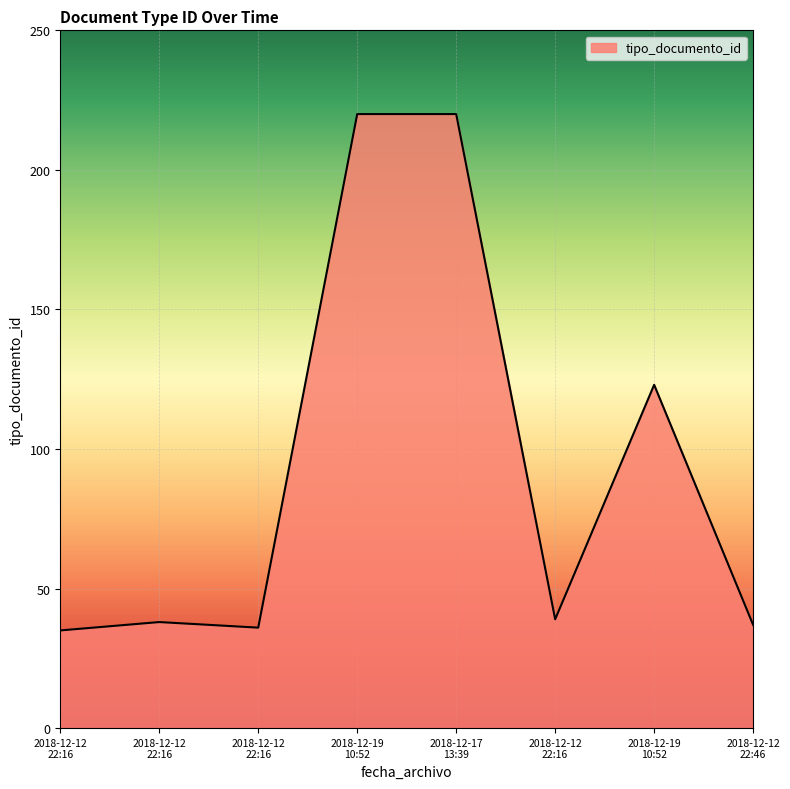

List the labels in order of value, largest first.

2018-12-19 10:52, 2018-12-17 13:39, 2018-12-19 10:52, 2018-12-12 22:16, 2018-12-12 22:16, 2018-12-12 22:46, 2018-12-12 22:16, 2018-12-12 22:16